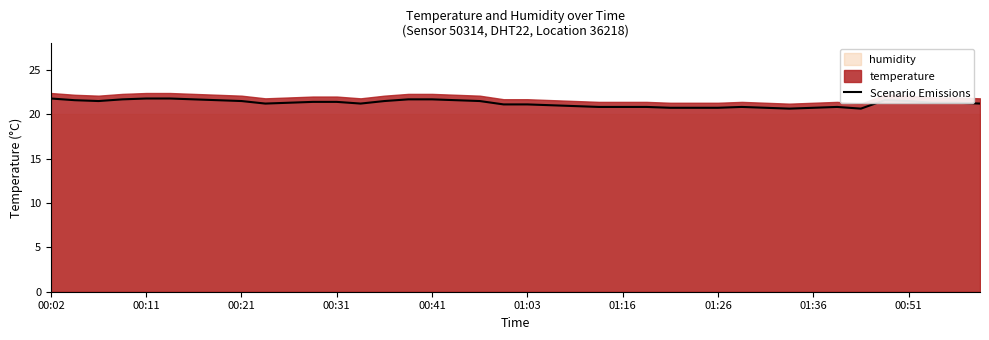

What is the sum of all values?

849.5